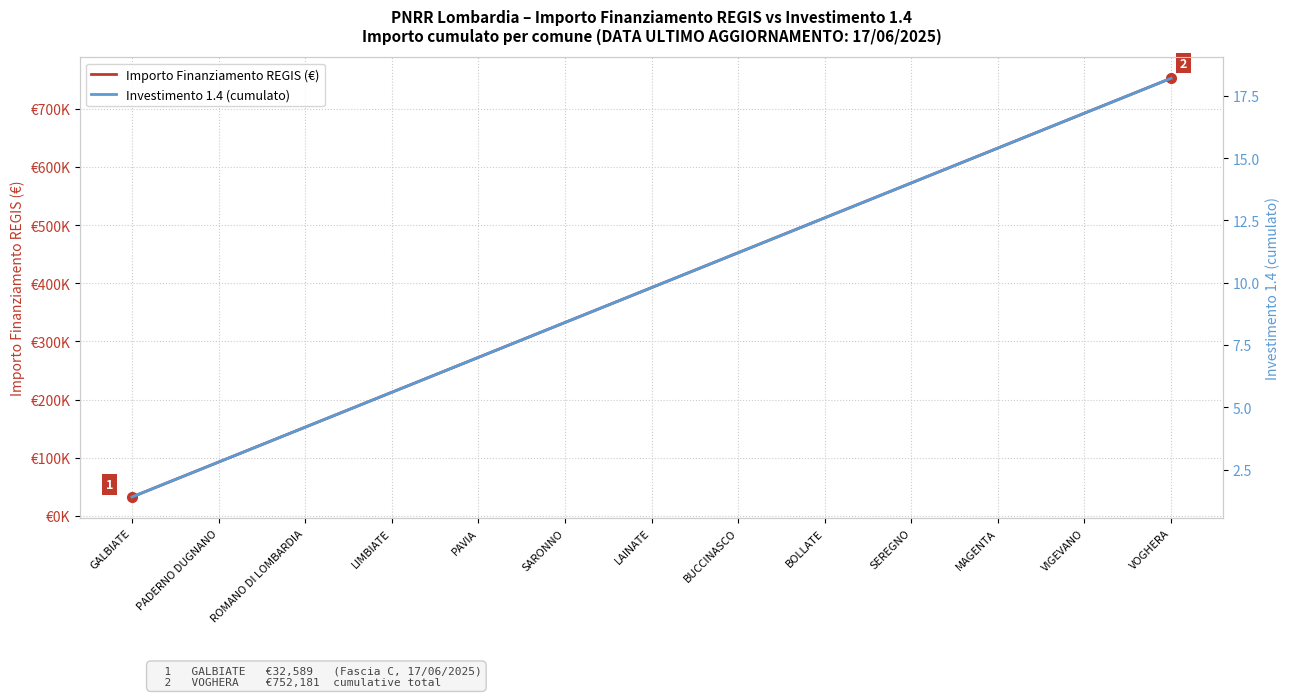

How many values in the Investimento 1.4 (cumulato) series exceed 9?

7